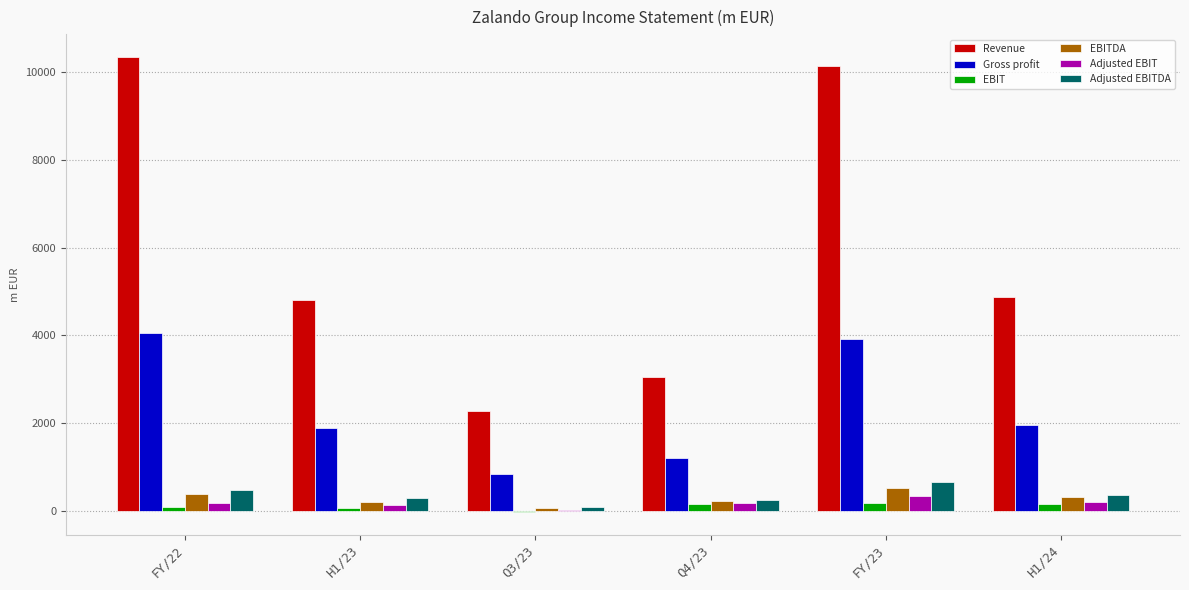

Which series has the largest total across all categories?

Revenue